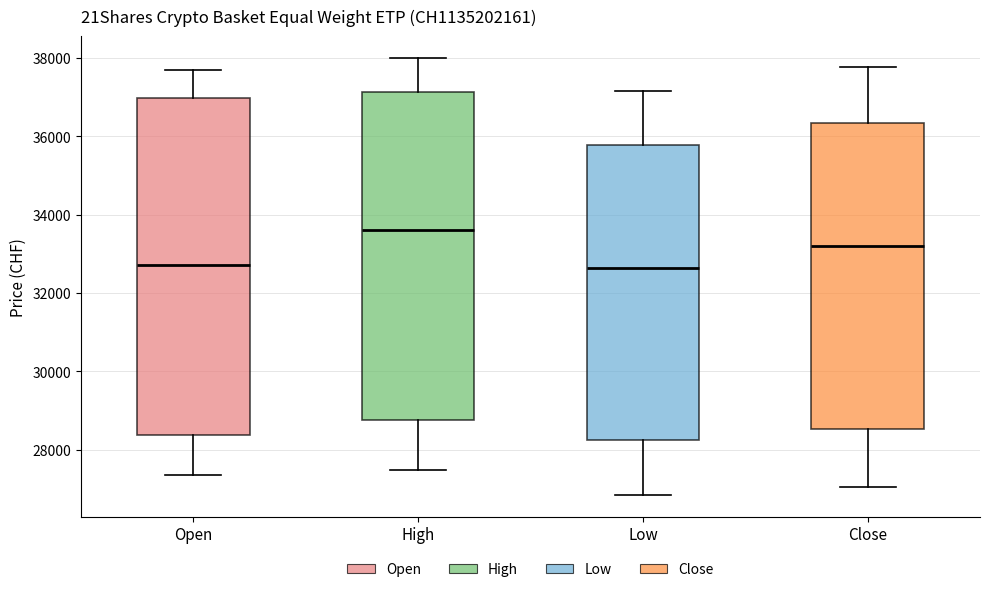

Reading left to right, transcribe this box plot: for each box, give where its median line is, the range the box spans, and where its two whiskers end, as read against the y-axis. The values are not printed on the chart, so give them approximately, as read against the axis.

Open: median 32800, box 28400 to 37000, whiskers 27400 to 37600
High: median 33600, box 28800 to 37200, whiskers 27400 to 38000
Low: median 32600, box 28200 to 35800, whiskers 26800 to 37200
Close: median 33200, box 28600 to 36400, whiskers 27000 to 37800